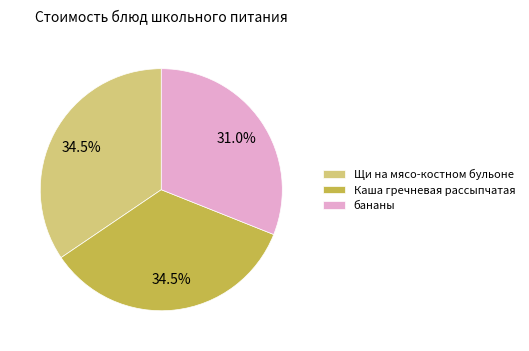

Which category has the smallest portion of the pie?

бананы